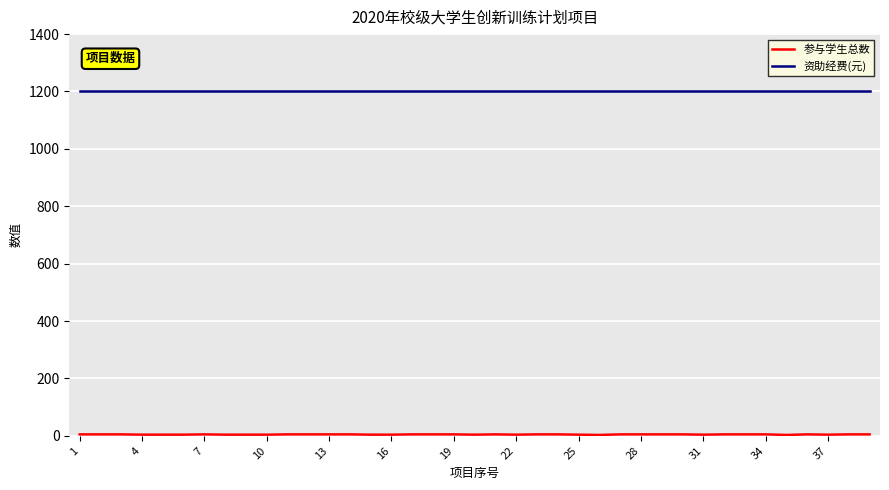

What is the maximum value shown in the chart?

1200